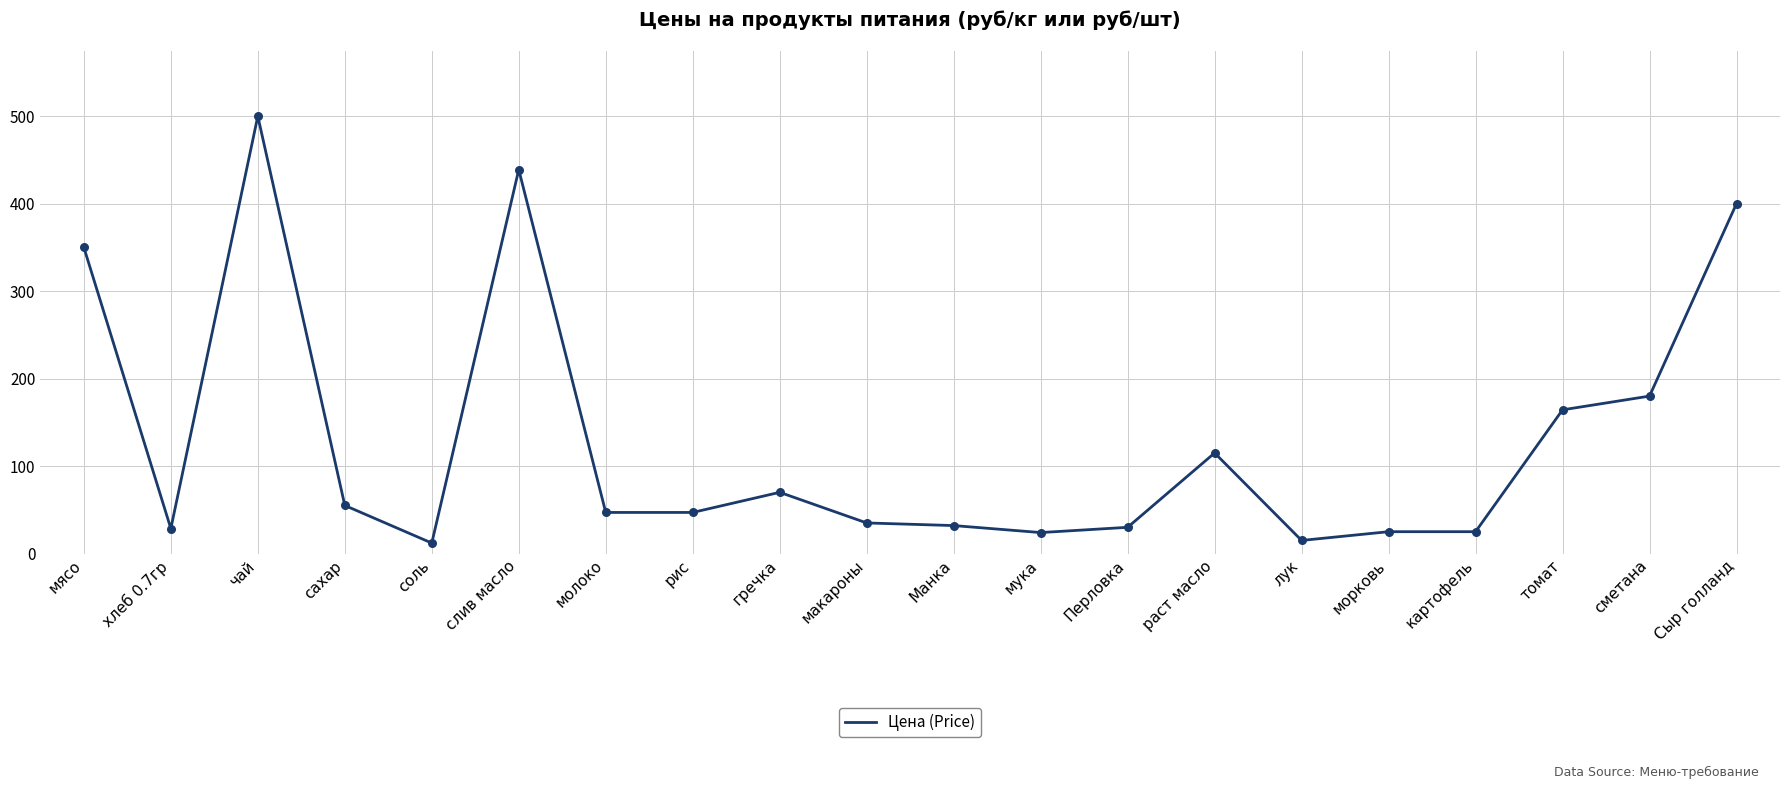

Which has a higher value, Перловка or гречка?

гречка